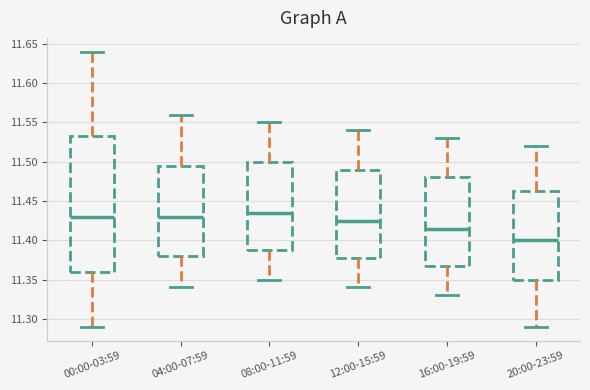

Reading left to right, transcribe this box plot: for each box, give where its median line is, the range the box spans, and where its two whiskers end, as read against the y-axis. The values are not printed on the chart, so give them approximately, as read against the axis.

00:00-03:59: median 11.430, box 11.360 to 11.535, whiskers 11.290 to 11.640
04:00-07:59: median 11.430, box 11.380 to 11.495, whiskers 11.340 to 11.560
08:00-11:59: median 11.435, box 11.390 to 11.500, whiskers 11.350 to 11.550
12:00-15:59: median 11.425, box 11.380 to 11.490, whiskers 11.340 to 11.540
16:00-19:59: median 11.415, box 11.370 to 11.480, whiskers 11.330 to 11.530
20:00-23:59: median 11.400, box 11.350 to 11.465, whiskers 11.290 to 11.520